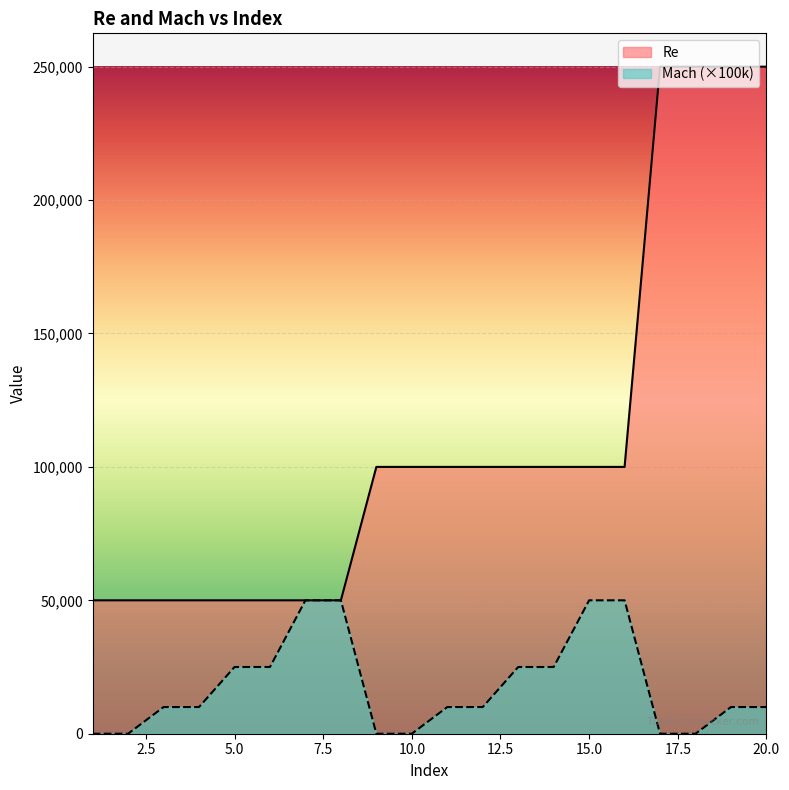

True or false: Mach and Re intersect in this chart.

False